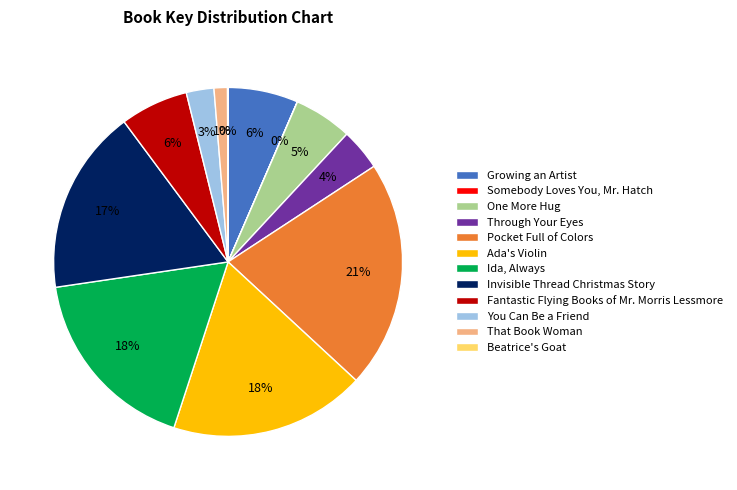

To the nearest percent, what is the average slice percentage?

8%